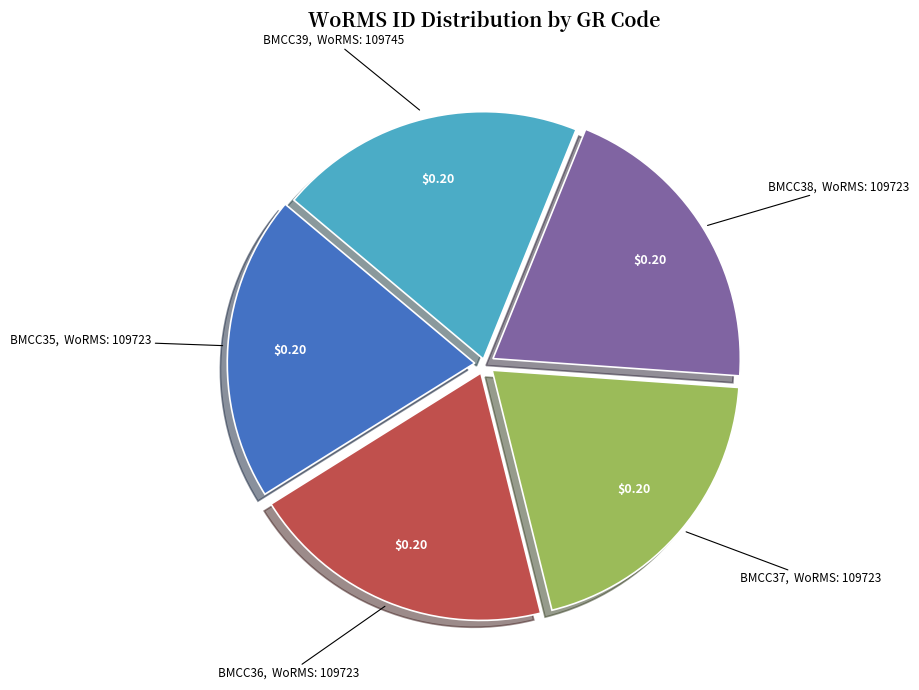

Approximately how many times larger is the value at BMCC35 compared to BMCC38?

1.0